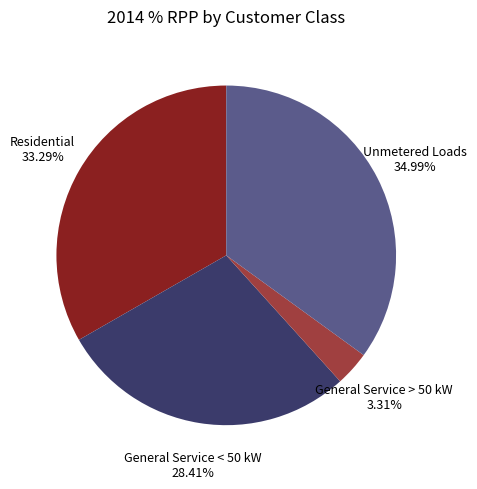

What is the largest slice in the pie chart?

Unmetered Loads